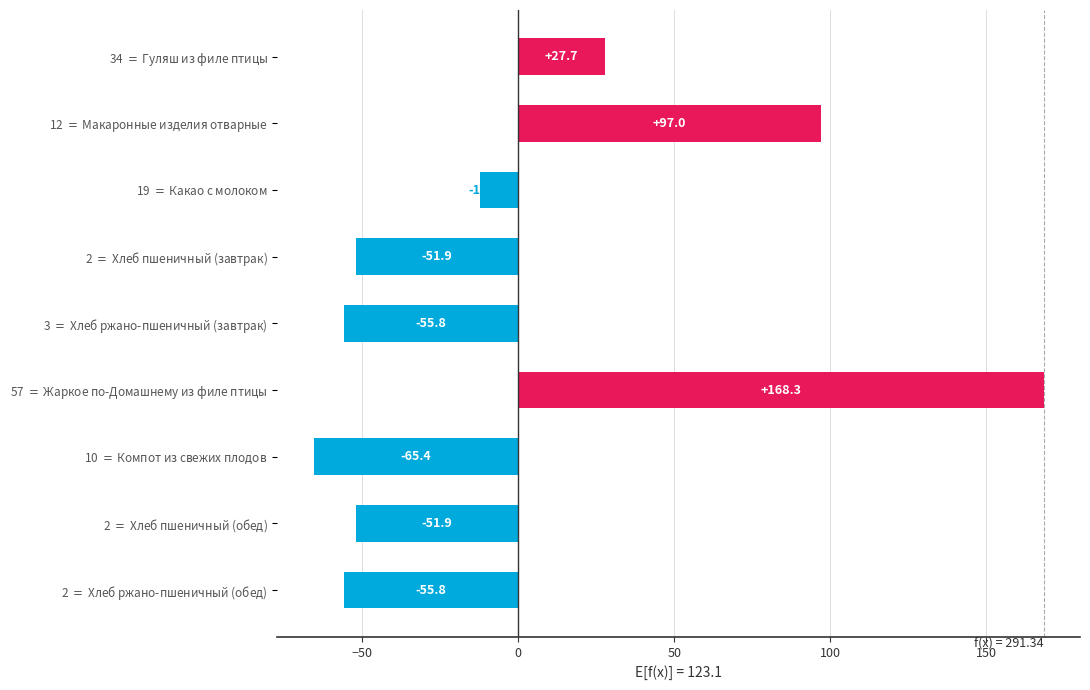

Which label corresponds to the largest value in the chart?

57 $=$ Жаркое по-Домашнему из филе птицы